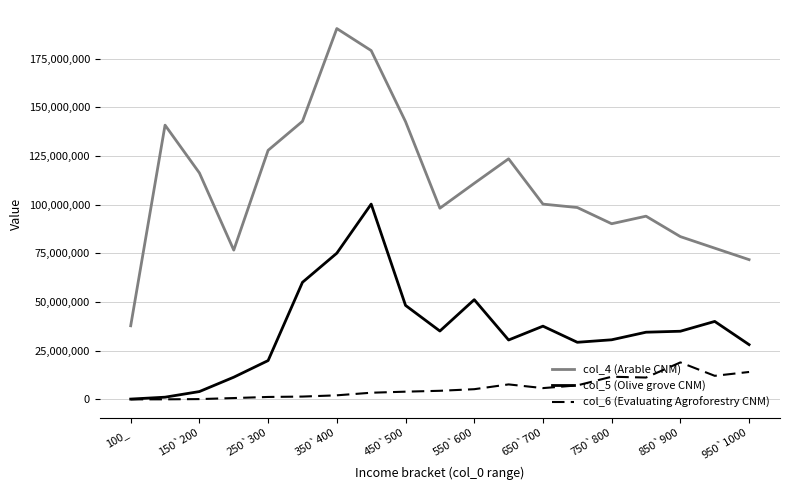

How many series are shown in this chart?

3